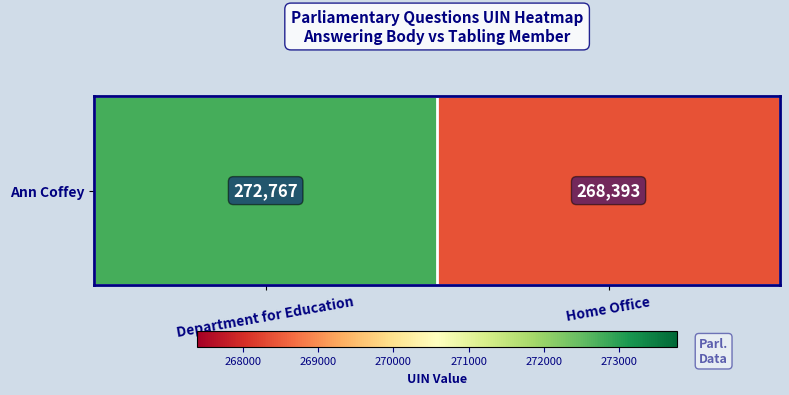

Which category has the lowest value across all series?

Home Office